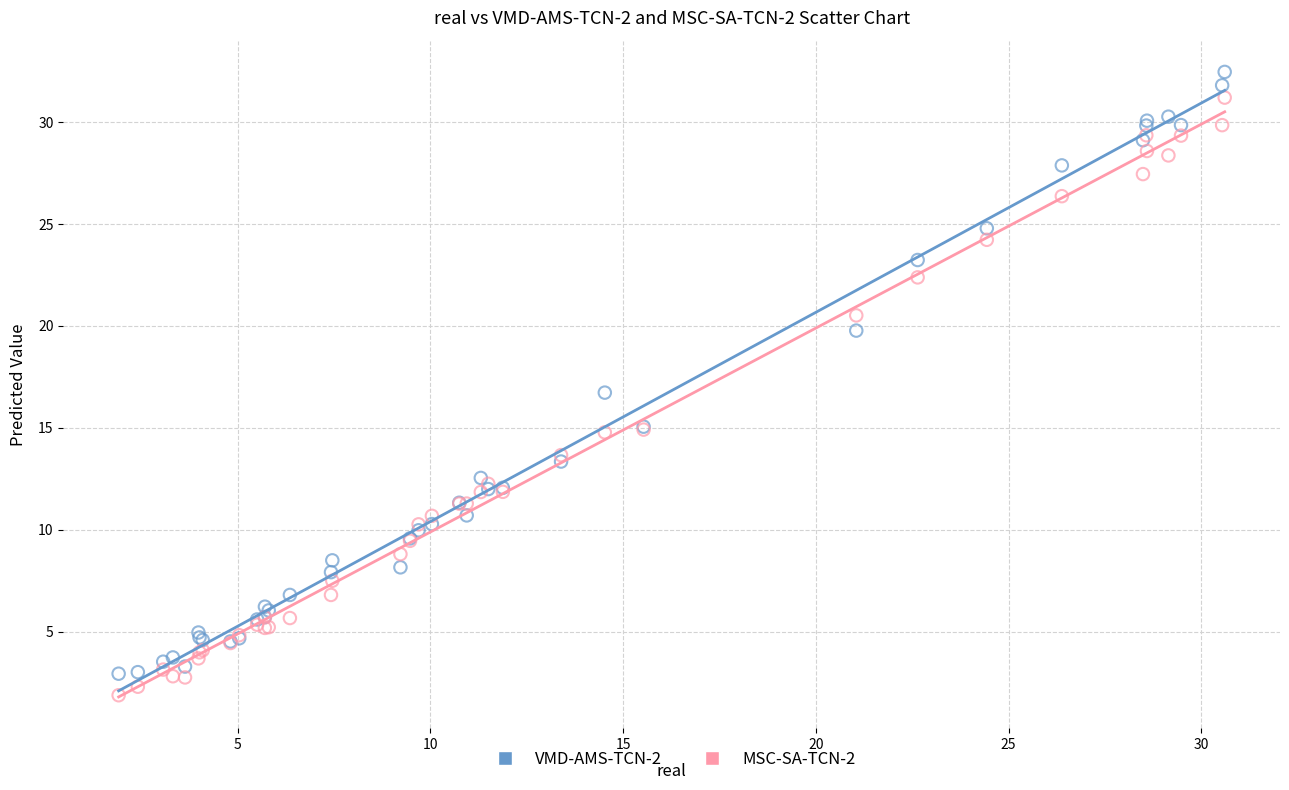

What is the X range (max minus min) for the scatter plot?

28.7